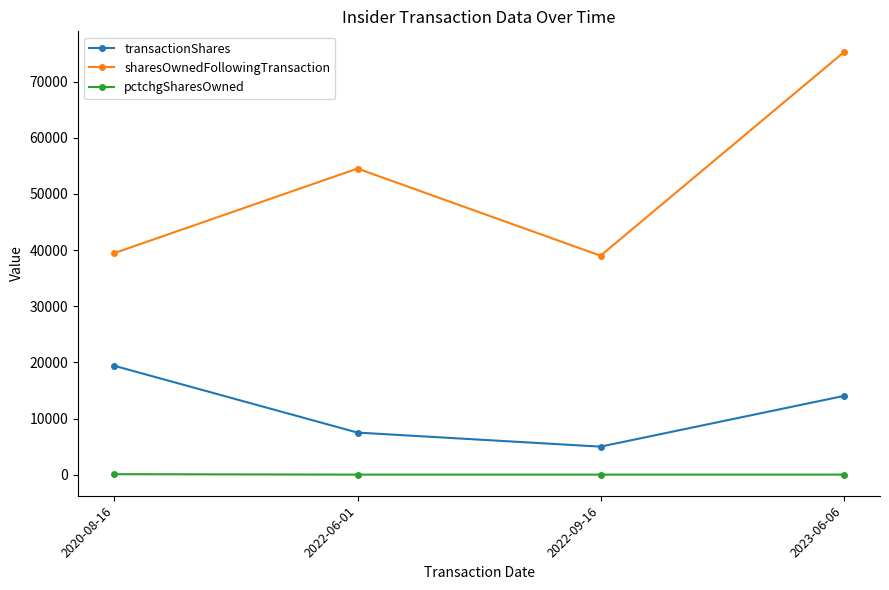

Which series changed the most between 2022-09-16 and 2023-06-06?

sharesOwnedFollowingTransaction